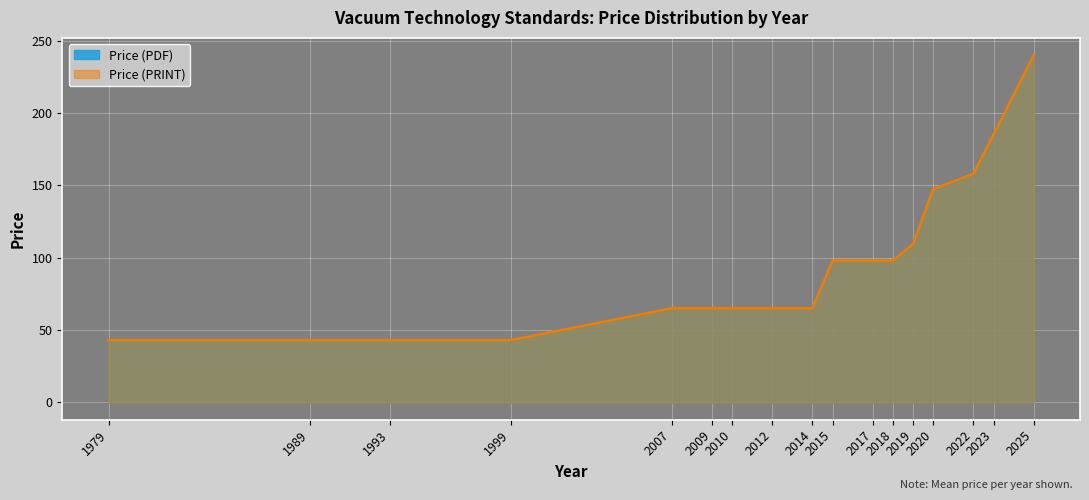

What is the average value of the Price (PDF) series?

104